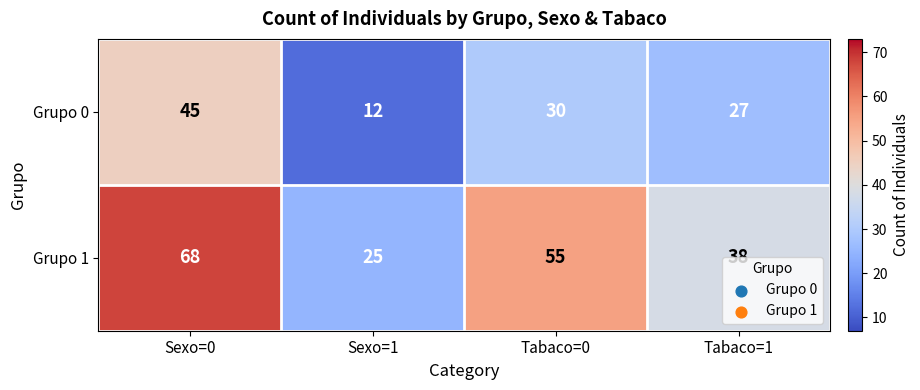

What is the difference between the highest and lowest values at Sexo=0?

23